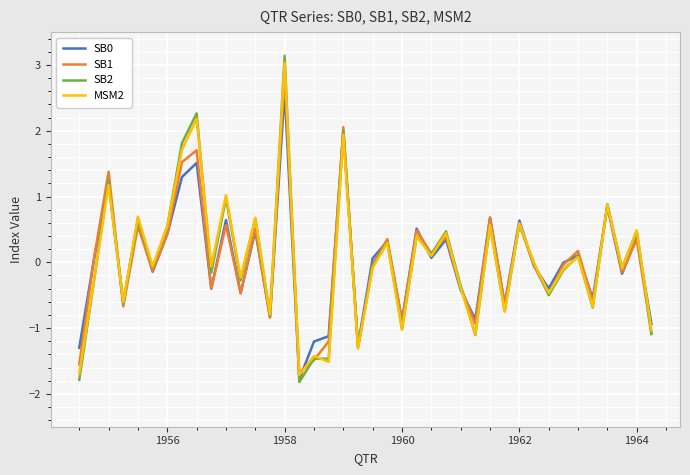

Which series has the largest range (max minus min)?

SB2